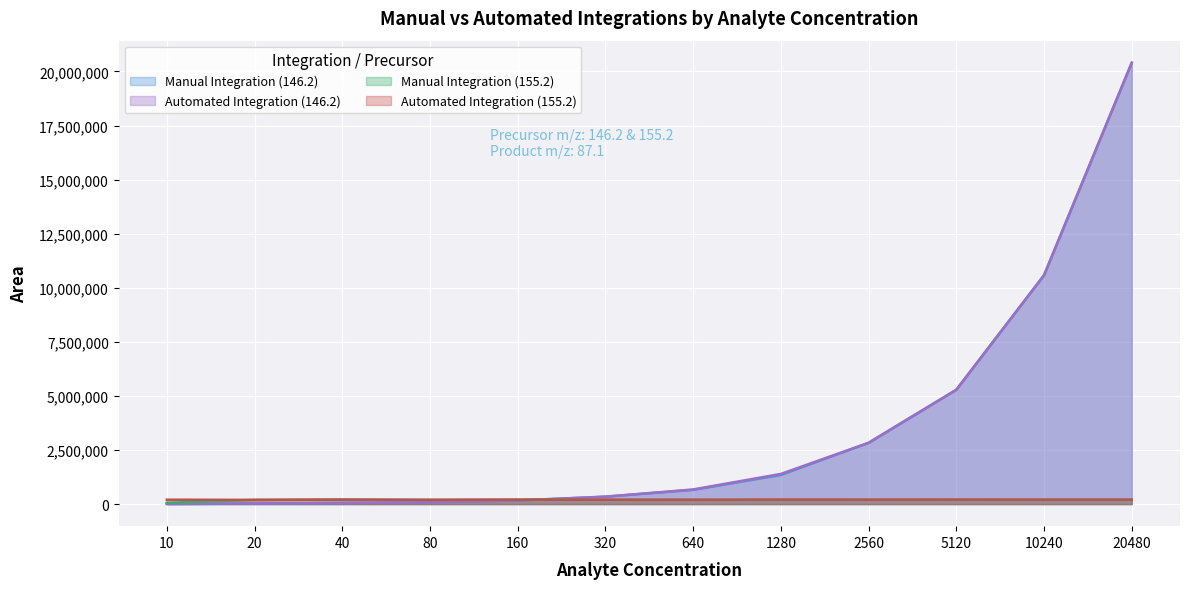

What are all the series names shown in the legend?

Manual Integration (146.2), Automated Integration (146.2), Manual Integration (155.2), Automated Integration (155.2)